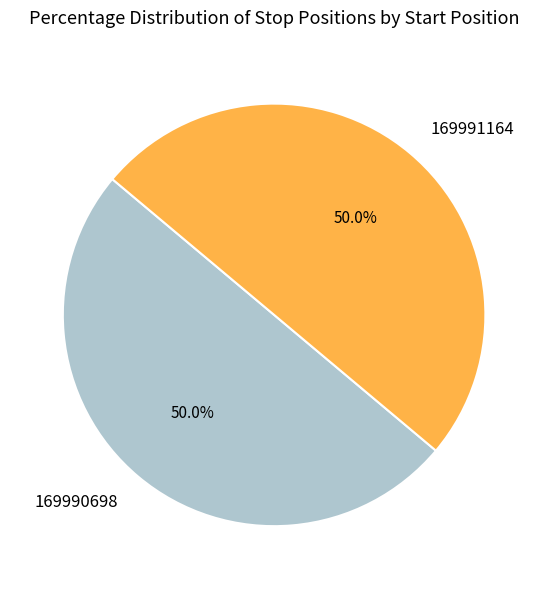

Is it true that 169990698 is 50% of the pie?

True